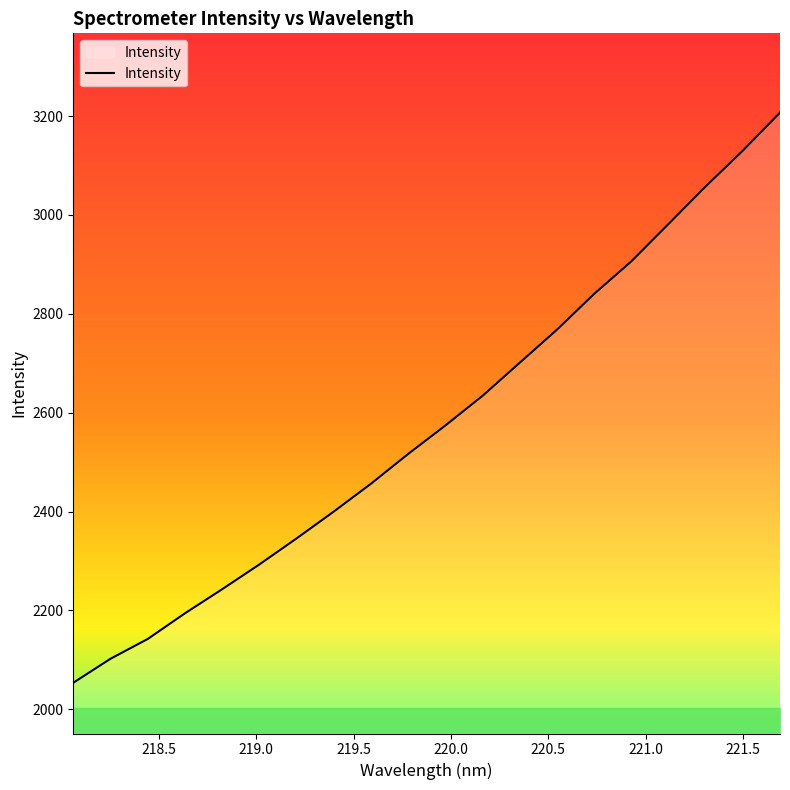

What is the smallest value displayed?

2053.5